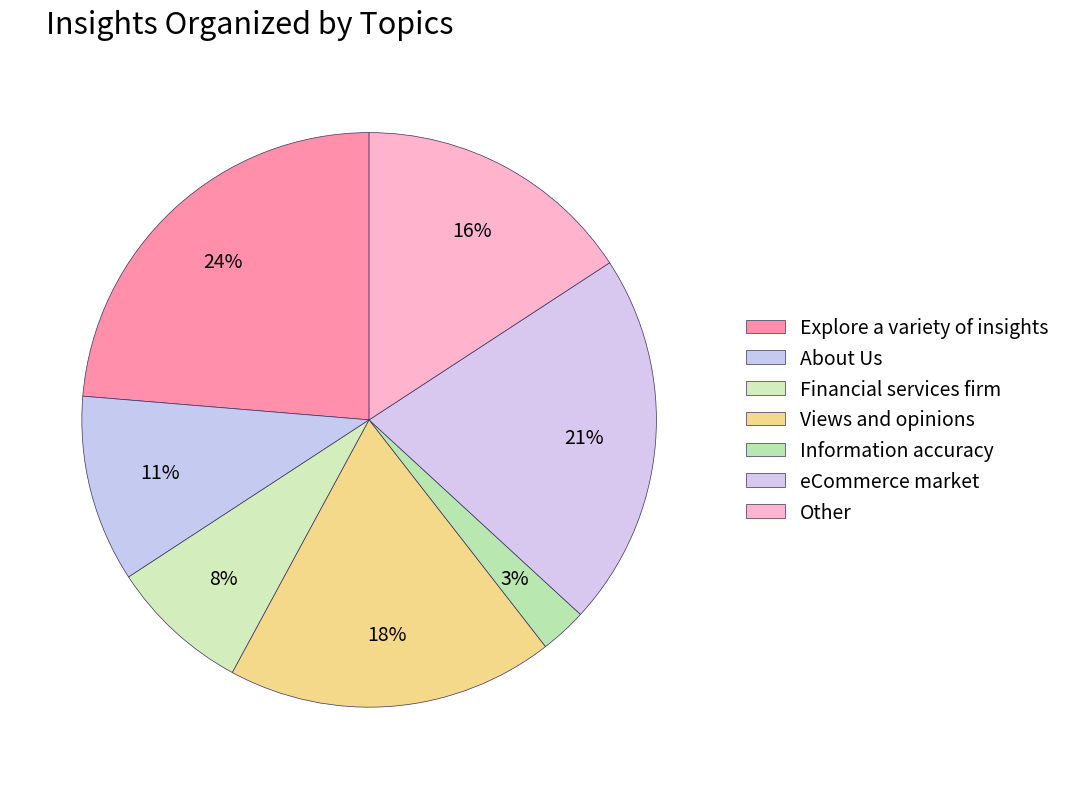

Is there any slice that represents more than half of the pie?

No